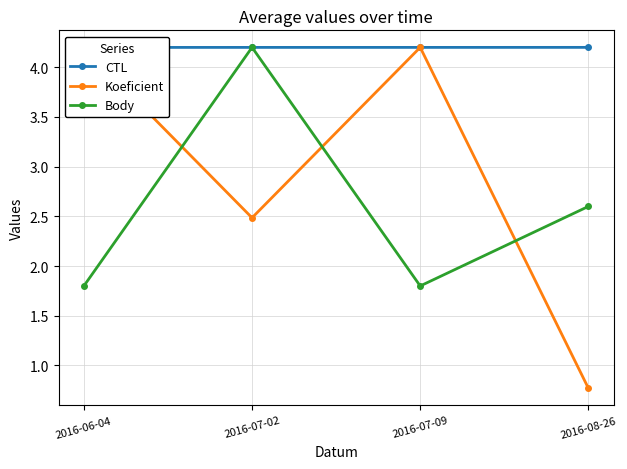

Which has a higher value, 2016-07-09 or 2016-08-26?

2016-08-26